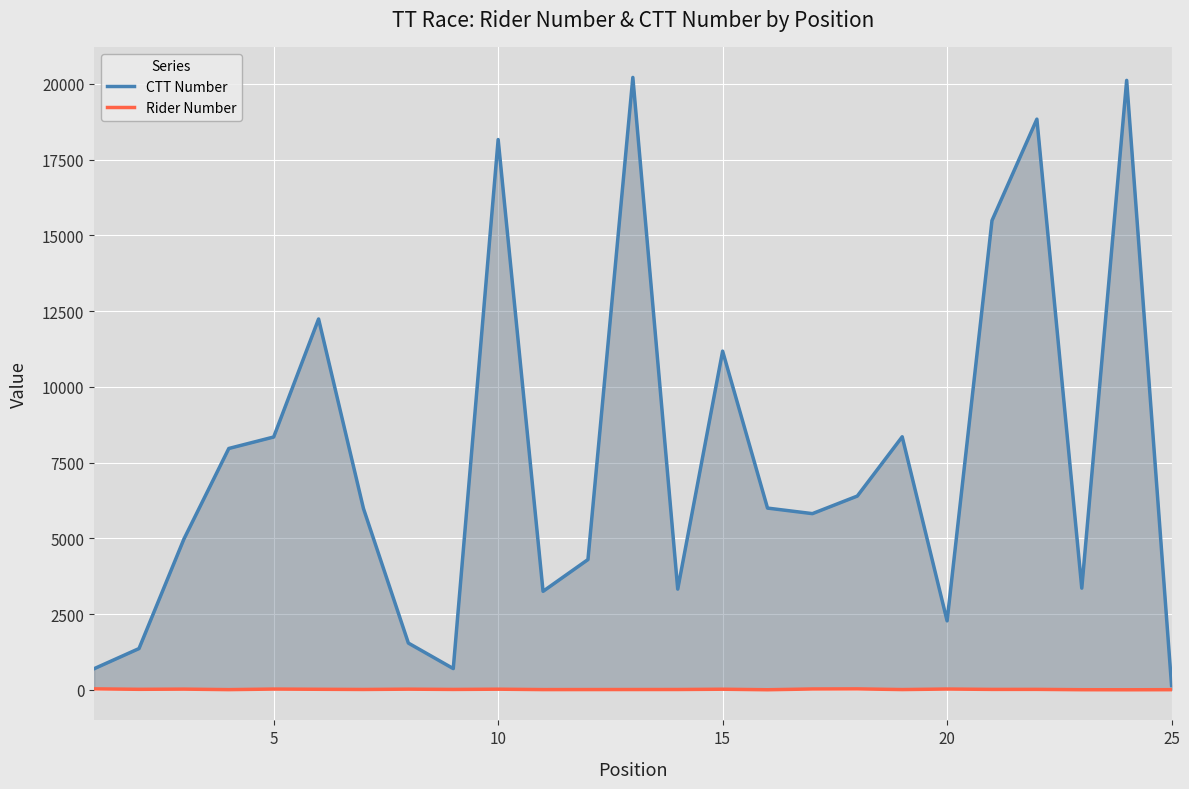

At how many categories does at least one series exceed 7624?

10